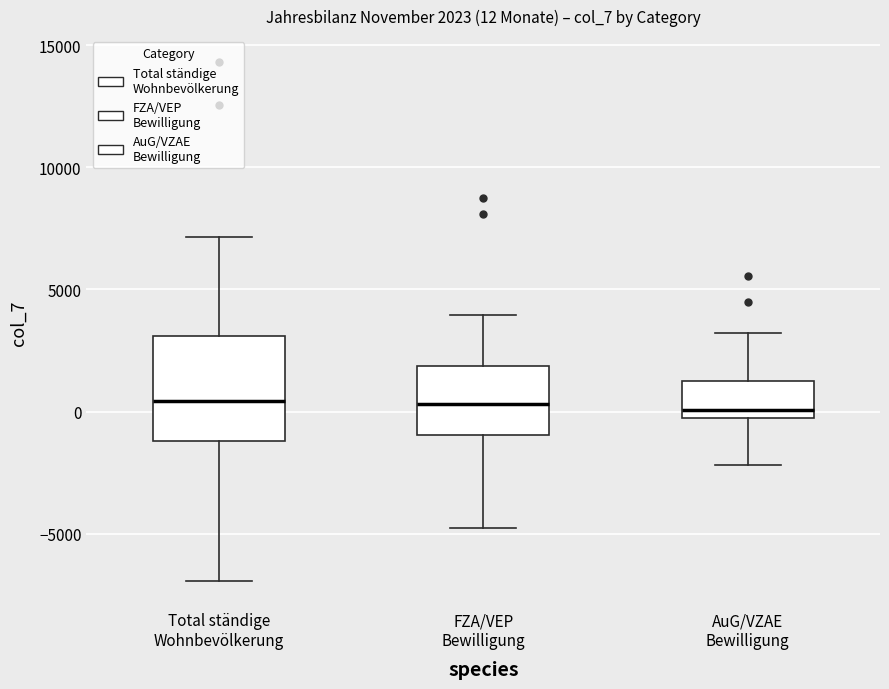

Which box is the tallest, from its lower edge to its upper edge?

Total ständige Wohnbevölkerung